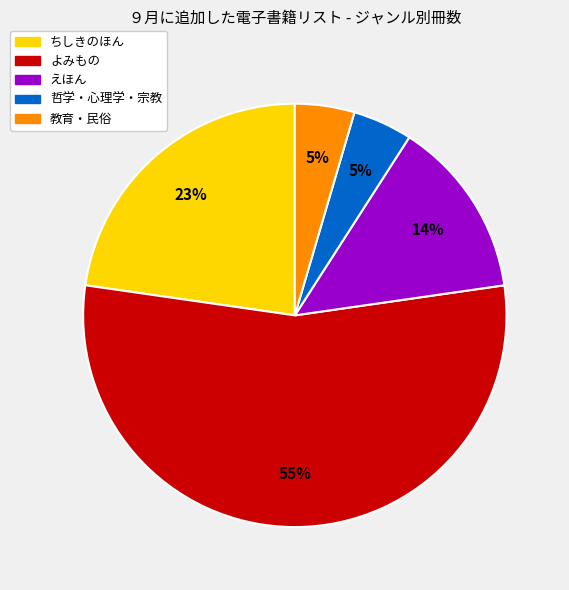

True or false: よみもの accounts for 55% of the total.

True